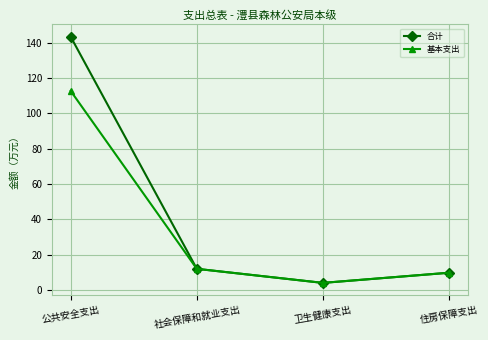

At how many categories does at least one series exceed 82?

1